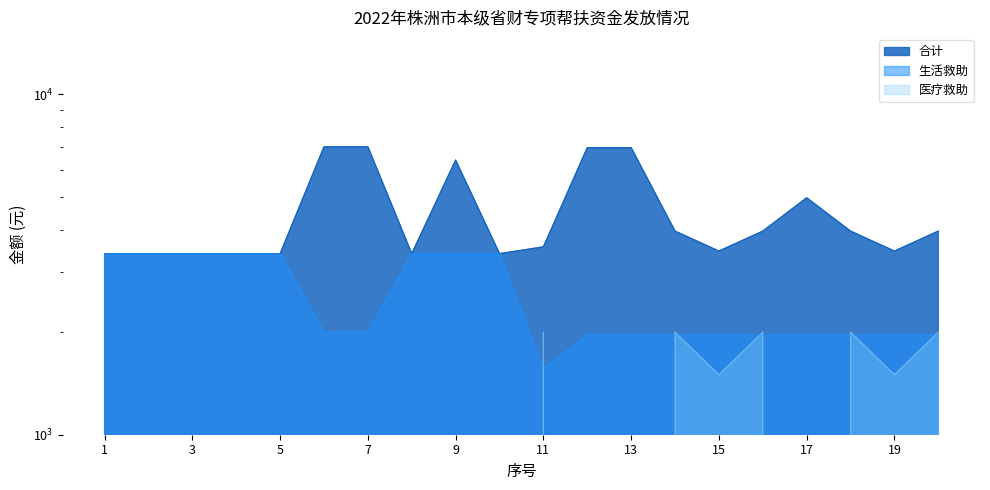

How many interior local valleys does the 生活救助 series have?

1